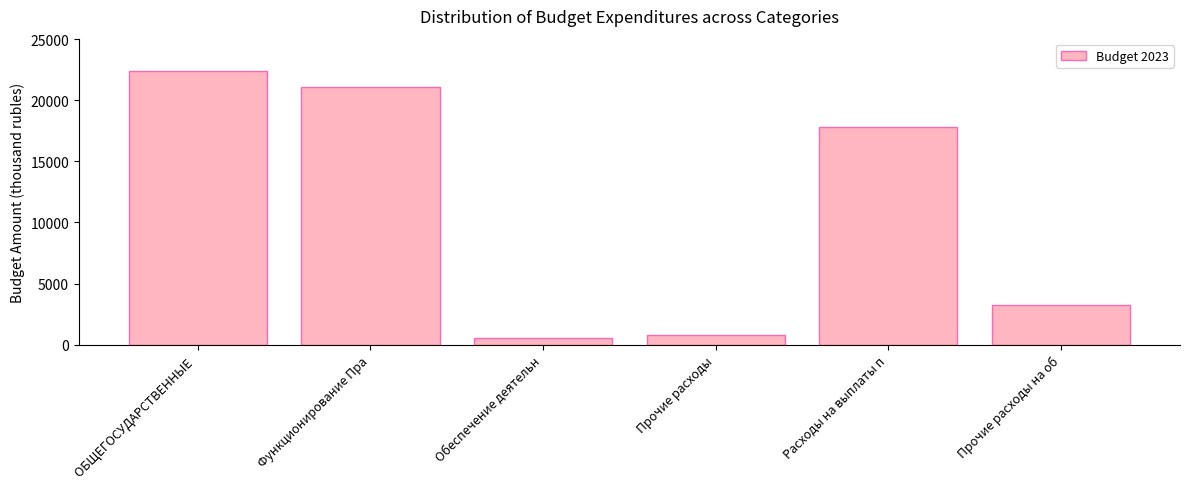

What is the maximum value shown in the chart?

22366.5